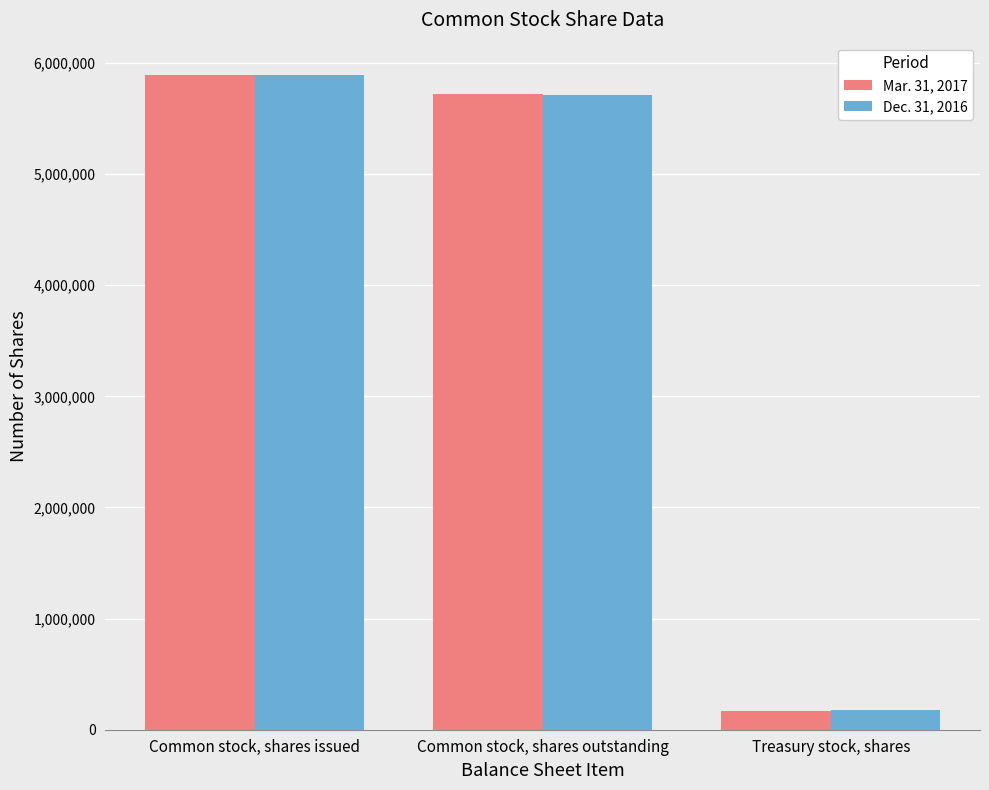

Reading left to right, transcribe all the data shown in this chart.

Mar. 31, 2017: Common stock, shares issued=5887899	Common stock, shares outstanding=5723775	Treasury stock, shares=164124
Dec. 31, 2016: Common stock, shares issued=5887899	Common stock, shares outstanding=5708223	Treasury stock, shares=179676